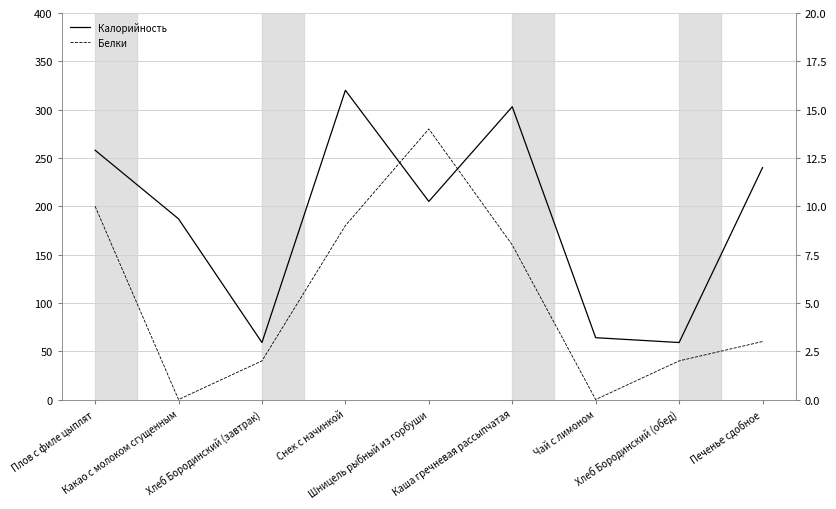

Is the value of Белки at Печенье сдобное greater than the value of Калорийность at Шницель рыбный из горбуши?

No